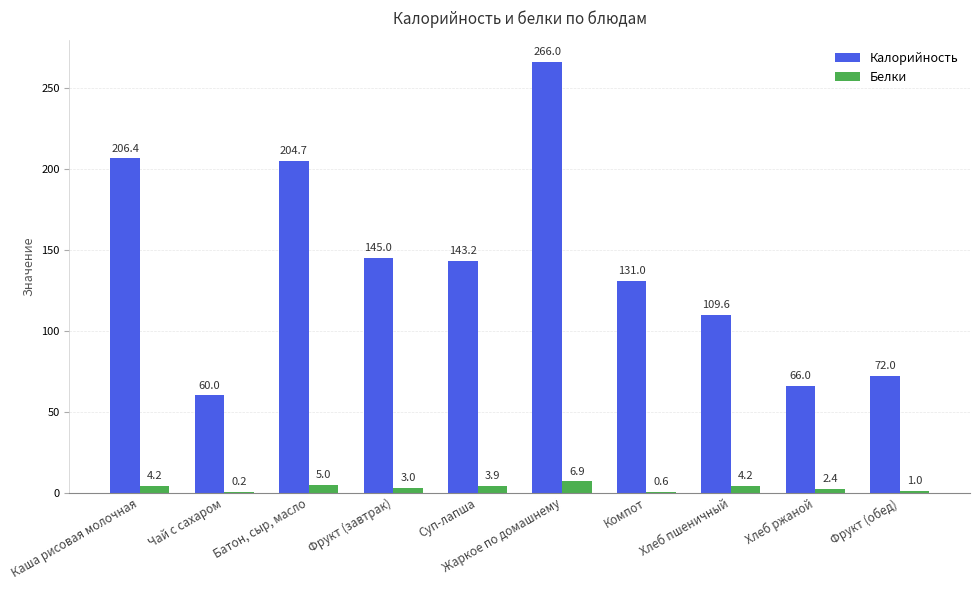

Reading right to left, what are all the values shown in this chart?

Калорийность: 72.0	66.0	109.6	131.0	266.0	143.2	145.0	204.7	60.0	206.4
Белки: 1.0	2.4	4.2	0.6	6.9	3.9	3.0	5.0	0.2	4.2